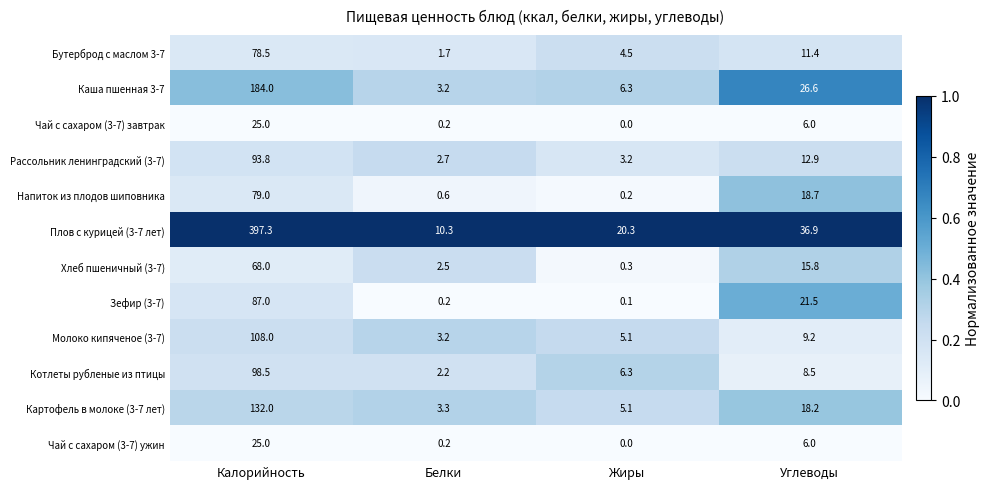

What is the difference between the highest and lowest values at Белки?

10.1